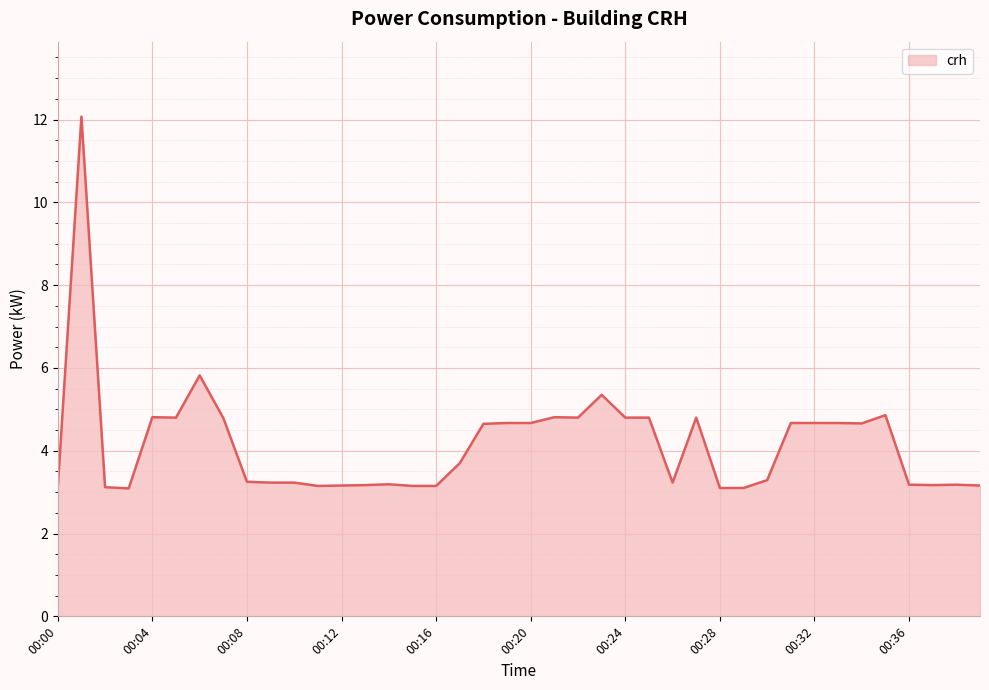

What is the minimum value shown in the chart?

3.1